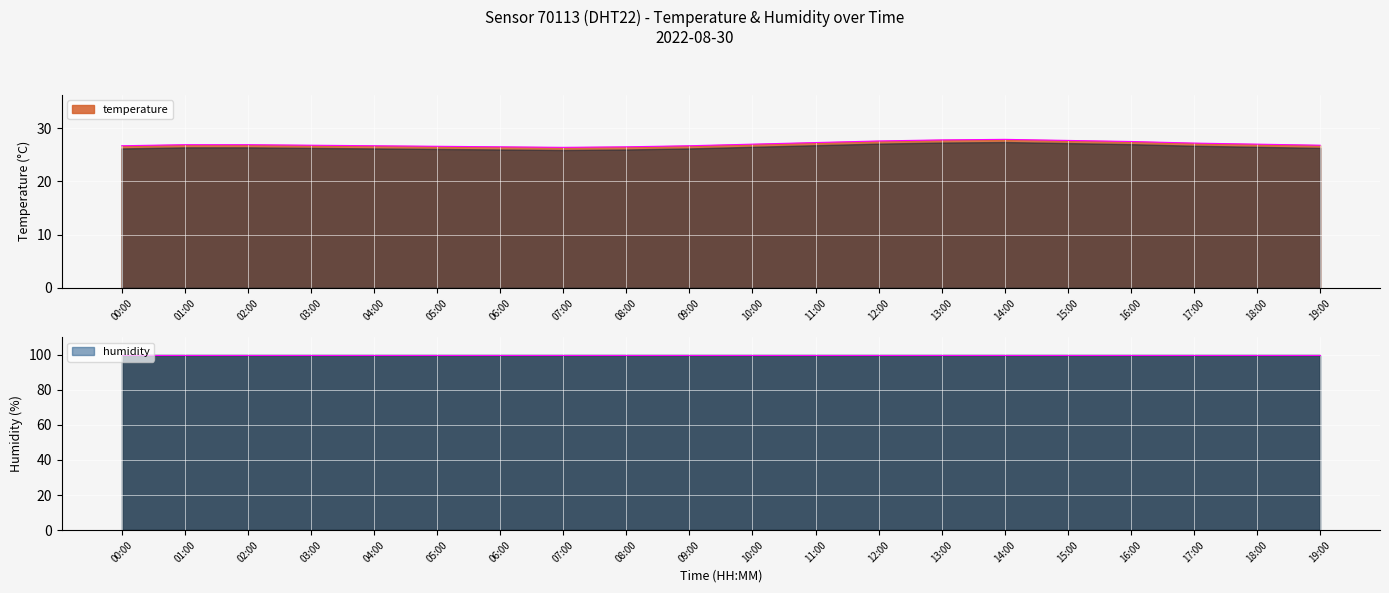

At which label is the value closest to 27?

10:00